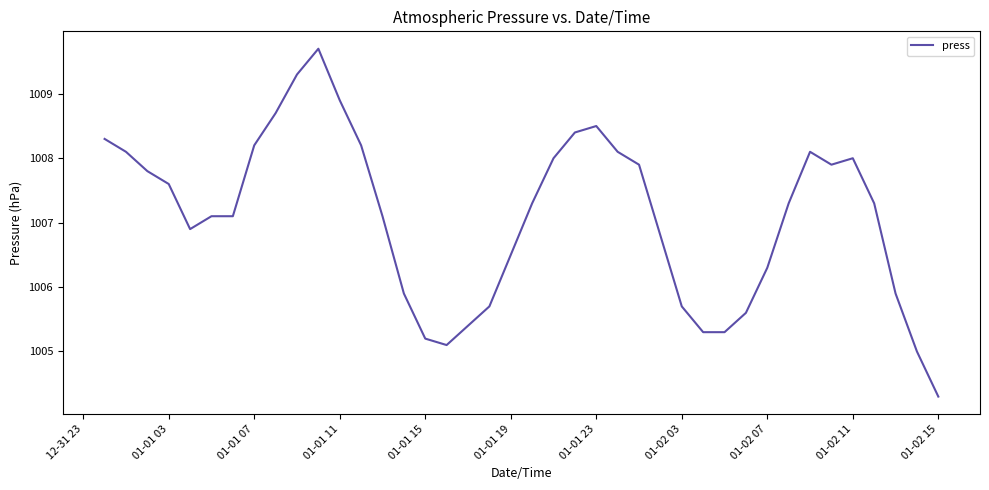

What is the smallest value displayed?

1004.3